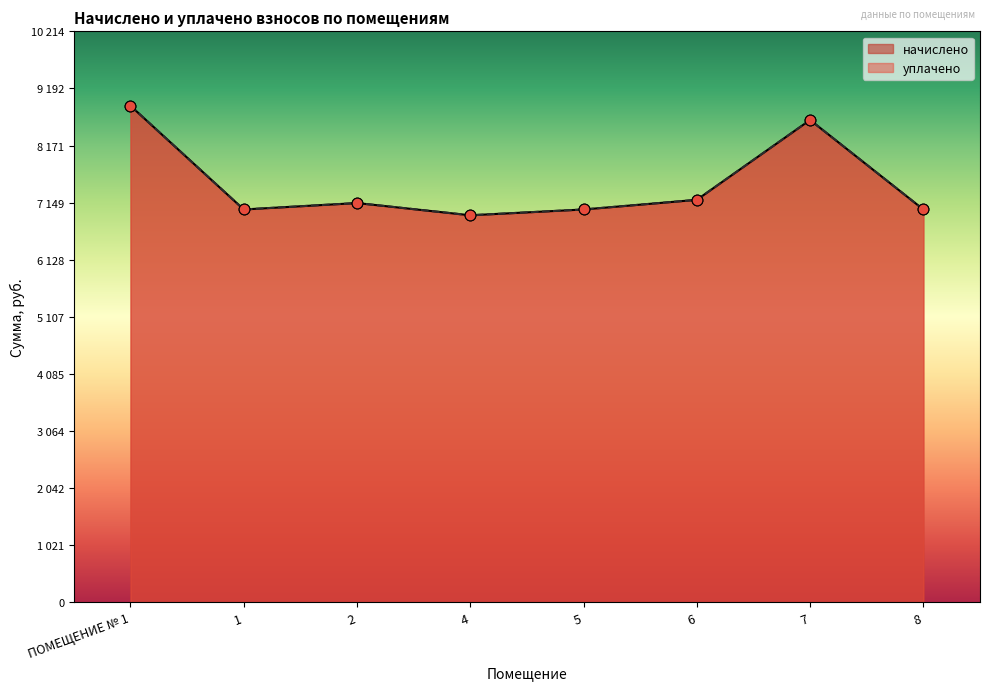

Which series has the largest Y range (max minus min)?

начислено